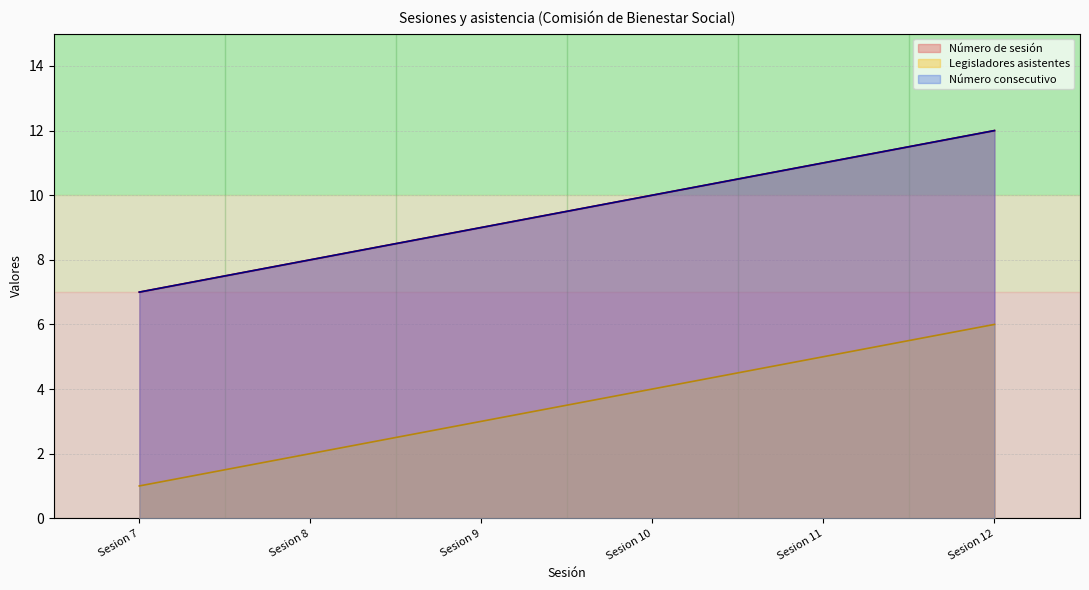

Is the value of Número consecutivo at Sesion 9 greater than the value of Número de sesión at Sesion 12?

No